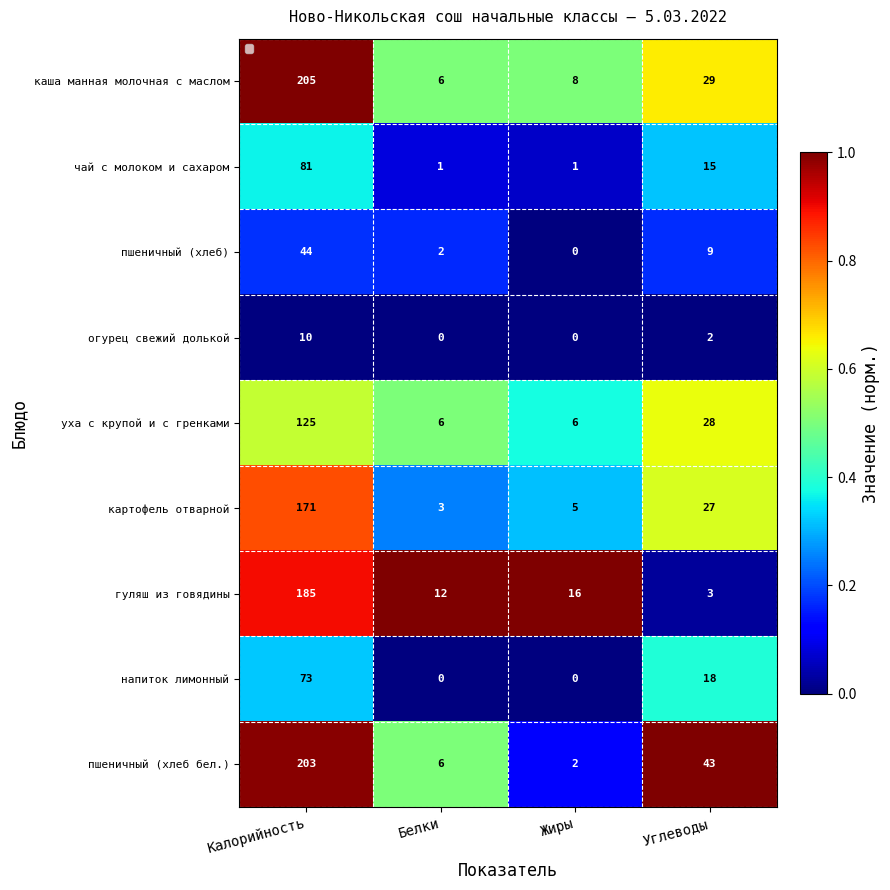

List the labels in order of картофель отварной value, largest first.

Калорийность, Углеводы, Жиры, Белки